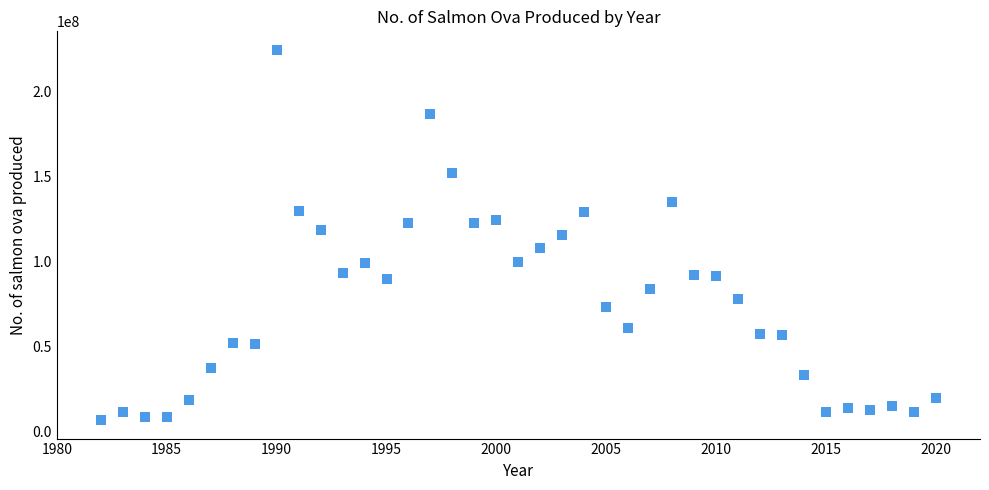

What is the range of X values (max minus min)?

38